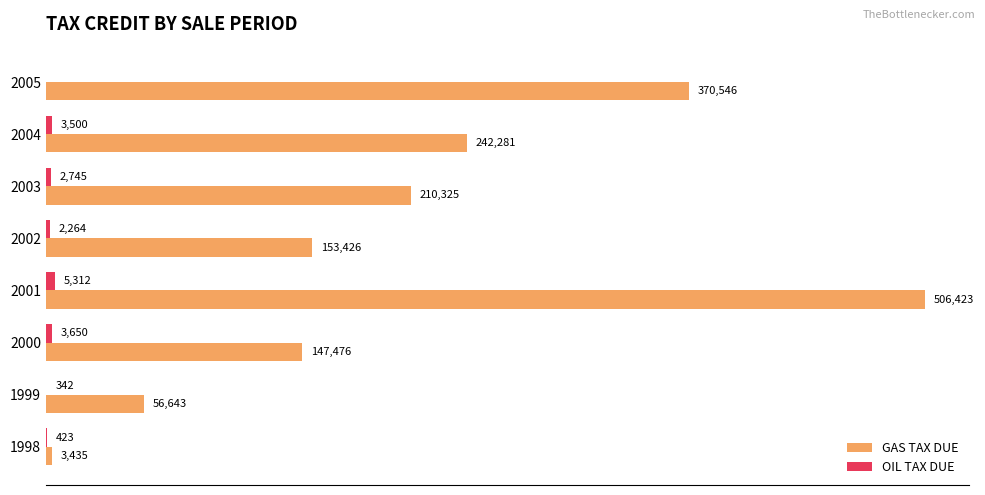

Between 2003 and 2004, which series saw the biggest shift?

GAS TAX DUE